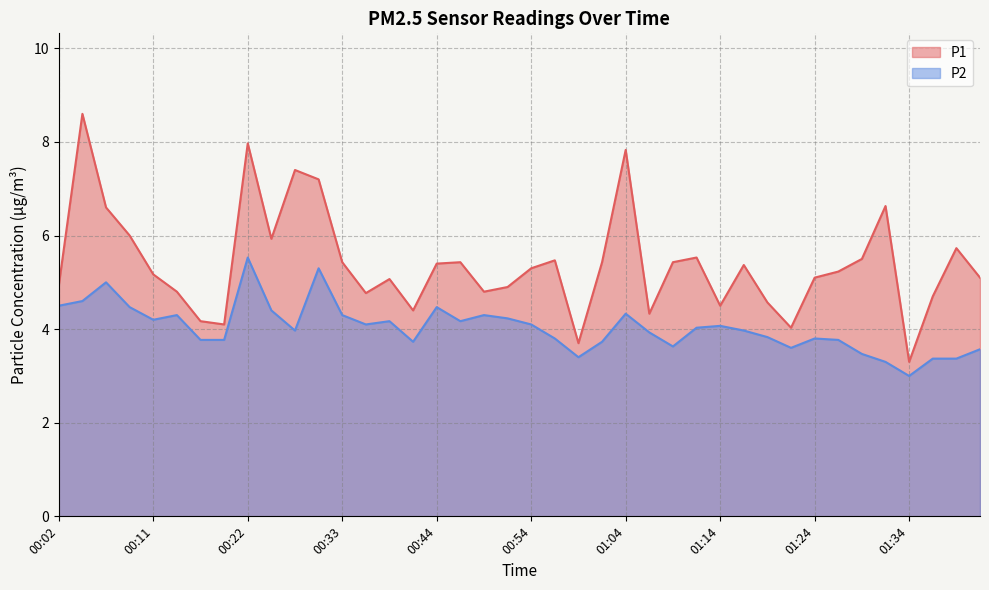

Rank the series by their maximum value, from lowest to highest.

P2, P1